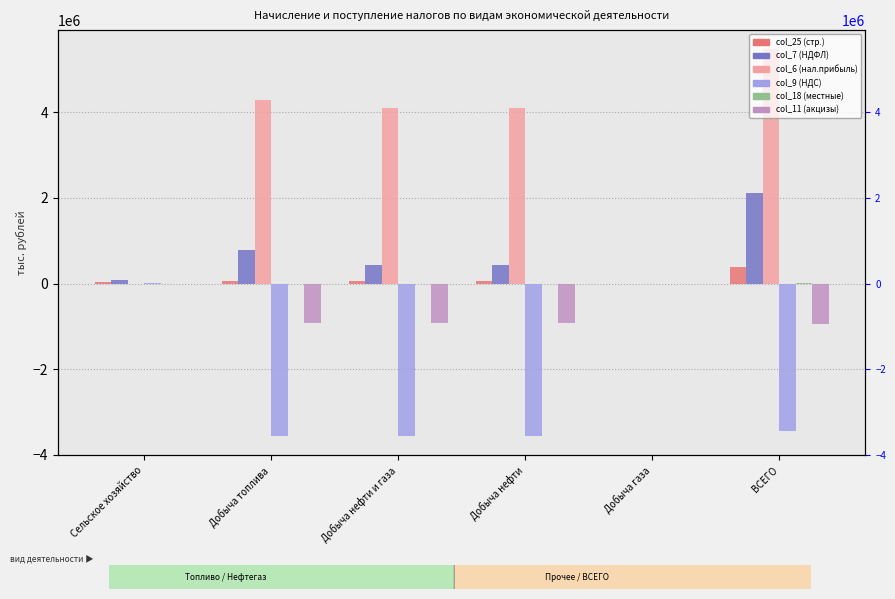

What is the difference between the col_7 (НДФЛ) values at Добыча топлива and ВСЕГО?

1332966